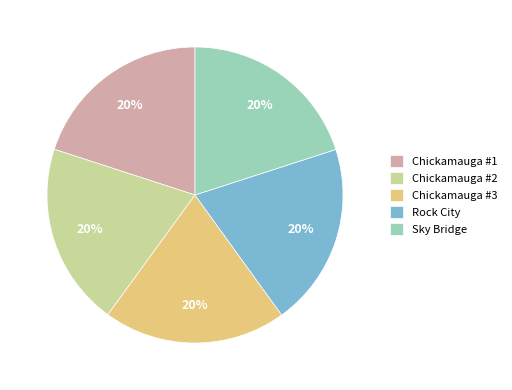

How many segments does this pie chart have?

5